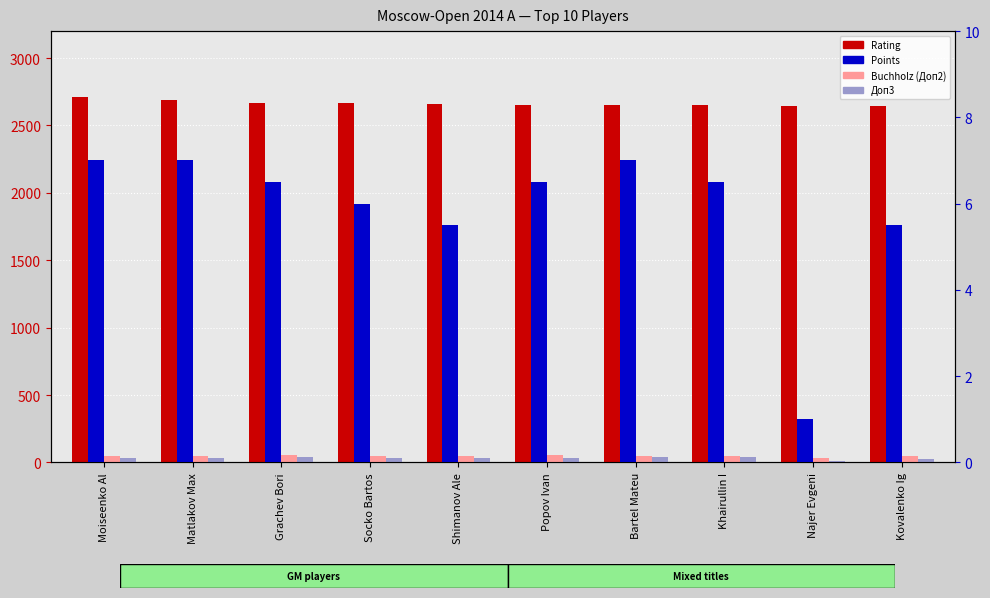

Rank the series by their maximum value, from lowest to highest.

Points, Доп3, Buchholz (Доп2), Rating